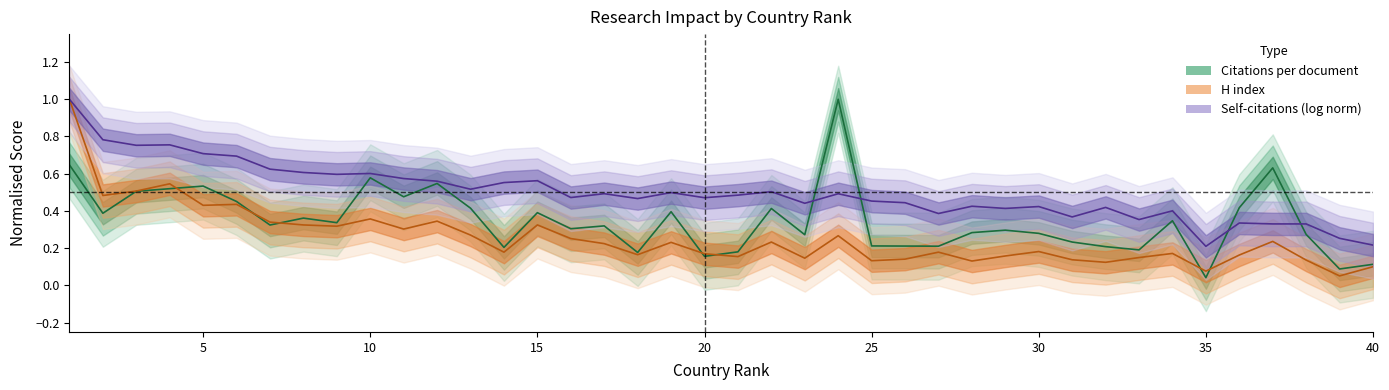

Which has a higher value, 27 or 14?

27